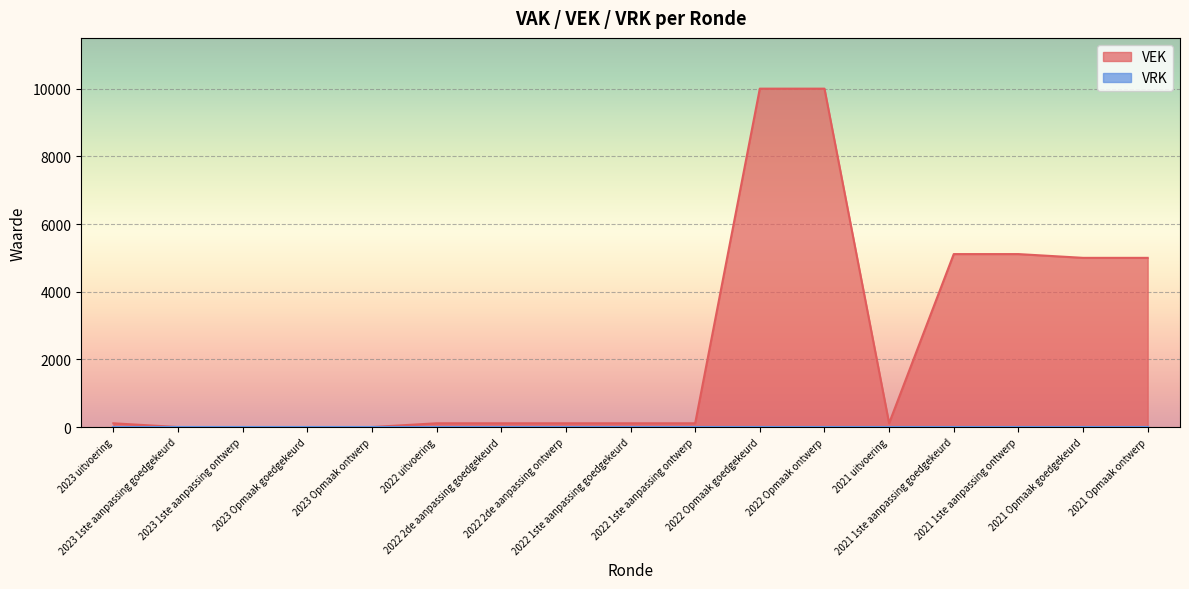

What is the difference between the maximum and second lowest values?

10000